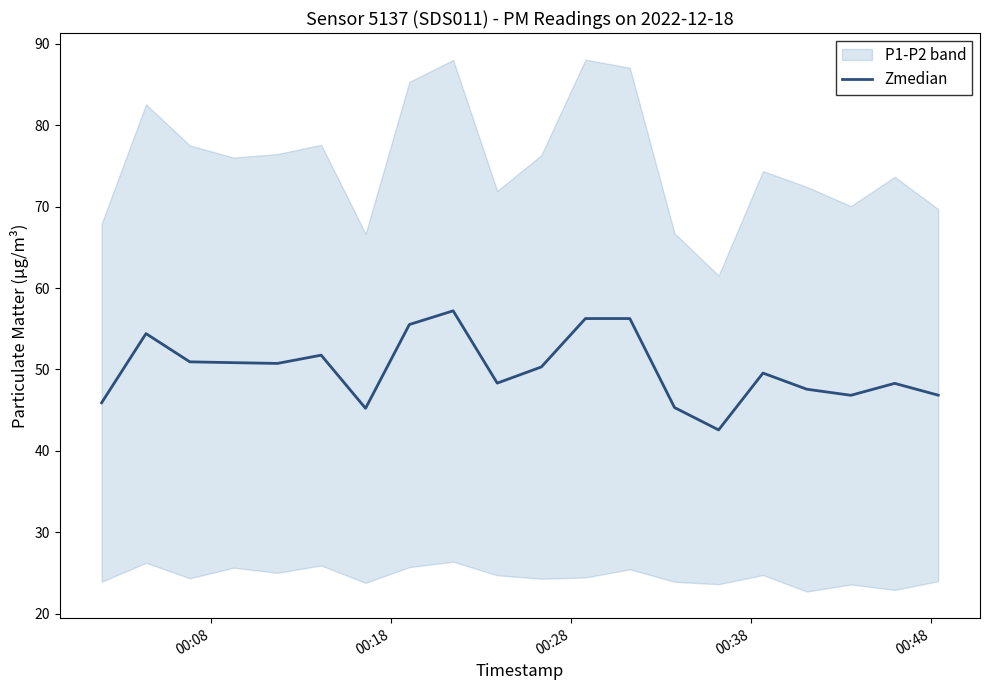

What is the minimum value for Zmedian?

42.6